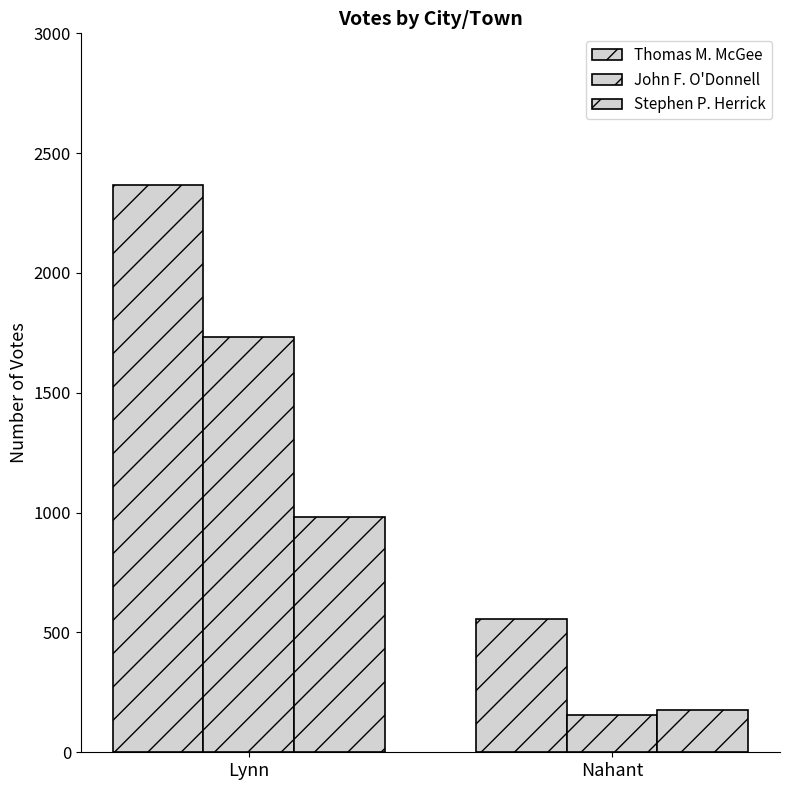

The Thomas M. McGee series shows 971 at Nahant. True or false?

False